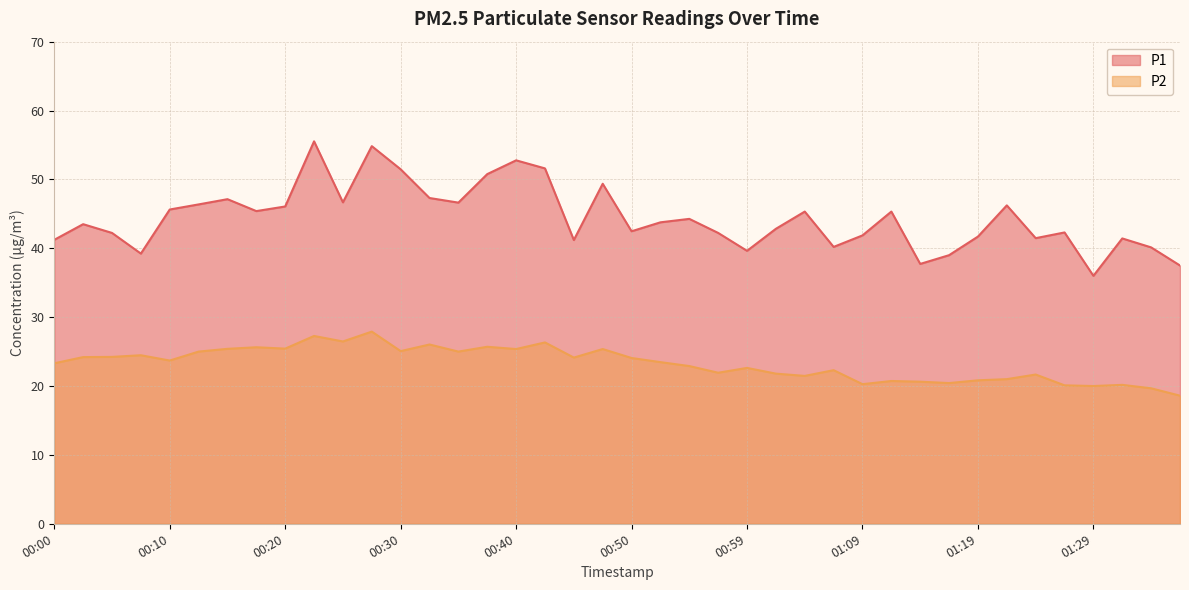

What is the spread (max minus min) of values at 01:14?

17.1